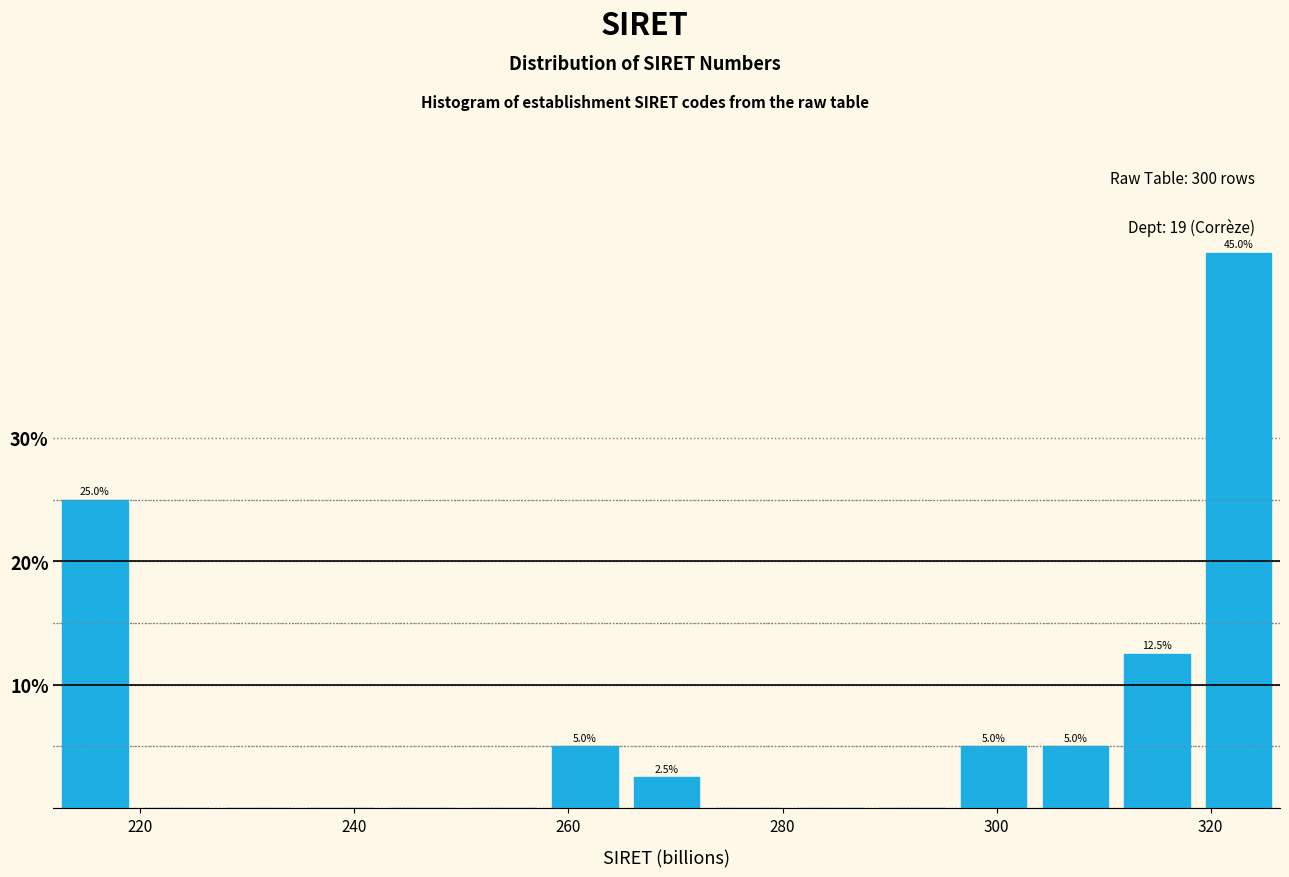

Around what value on the x-axis is the tallest bar? Give the approximate position of its centre, as read against the axis.

322